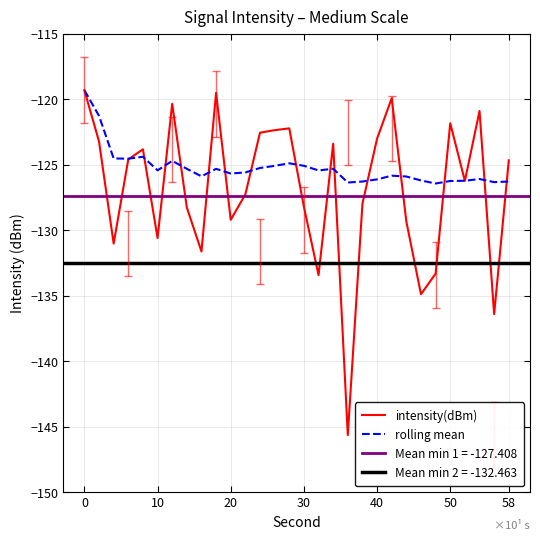

True or false: intensity(dBm) has more than 2 points higher than both neighbors.

True